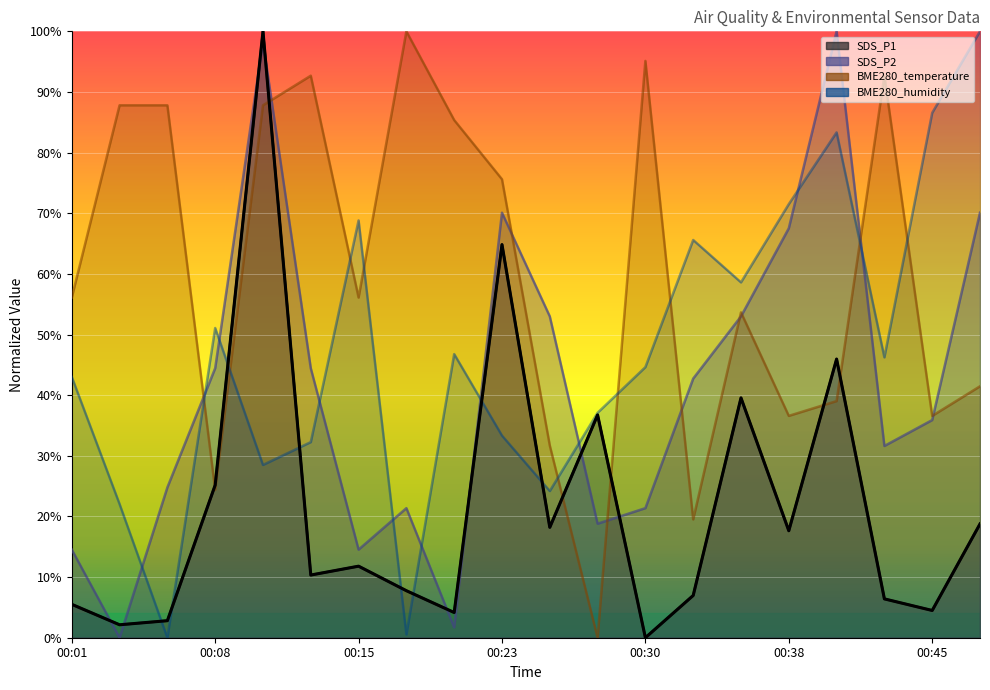

At which label does BME280_humidity first exceed 46?

00:08